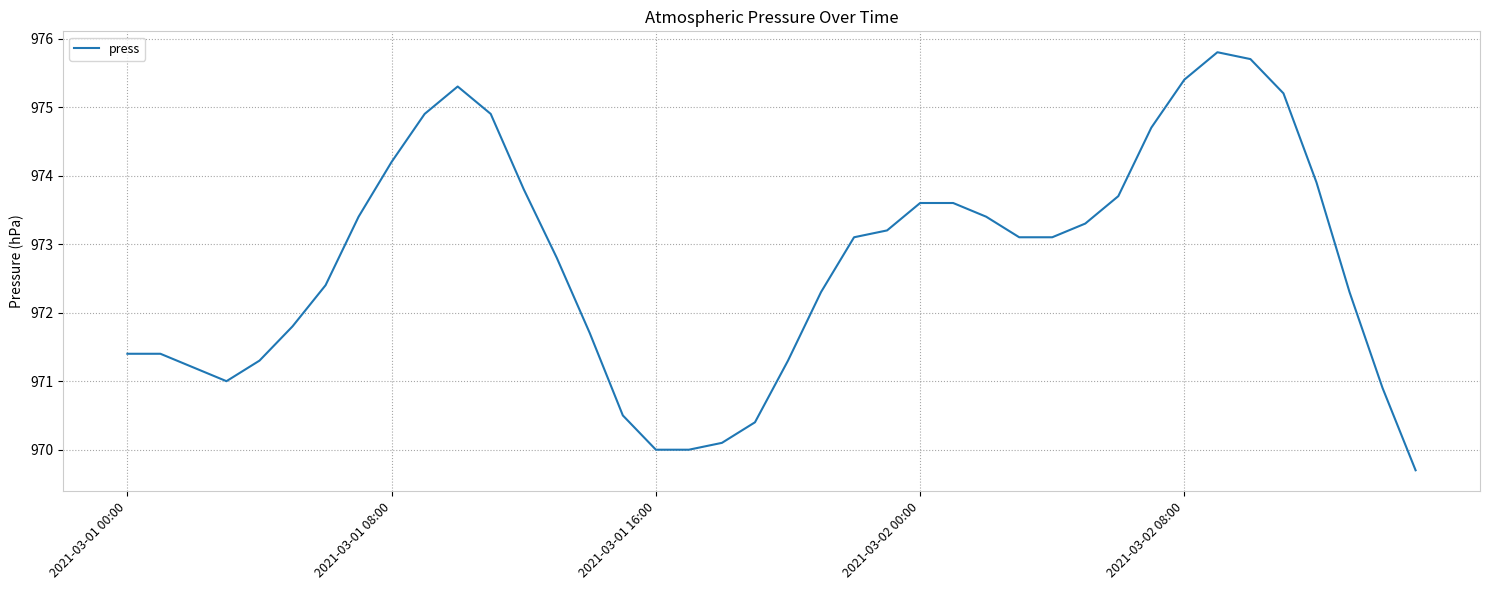

What is the minimum value shown in the chart?

969.7